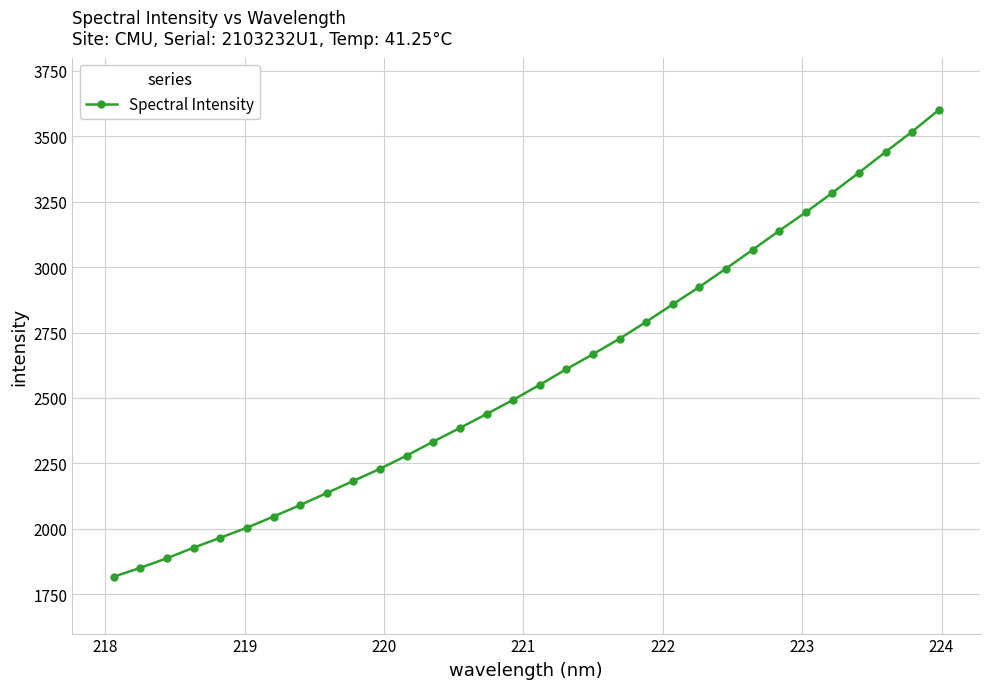

What is the minimum value shown in the chart?

1817.1